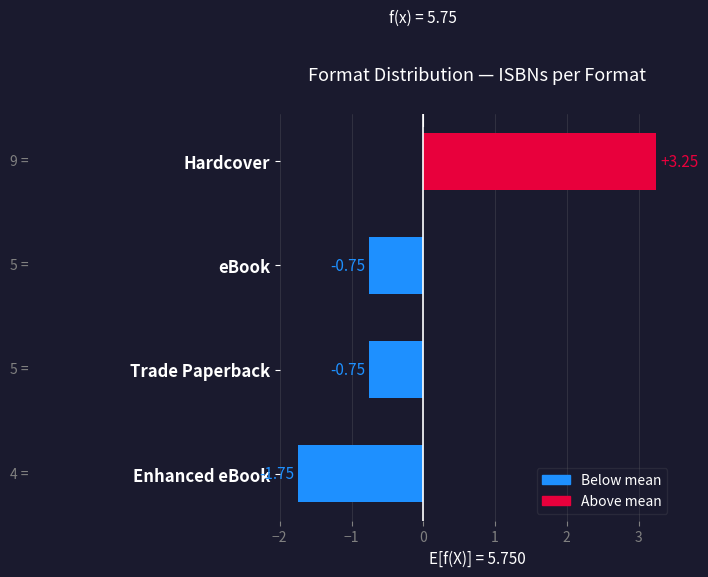

Which label corresponds to the largest value in the chart?

Hardcover